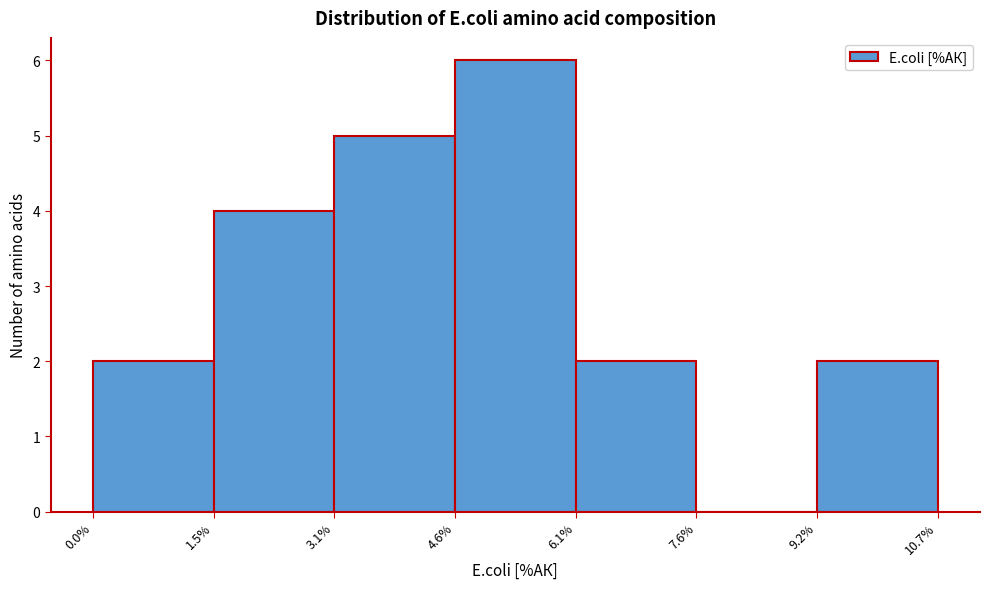

What is the height of the bar covering 9.2% to 10.7% on the x-axis? The values are not printed on the chart, so give them approximately, as read against the axis.

2